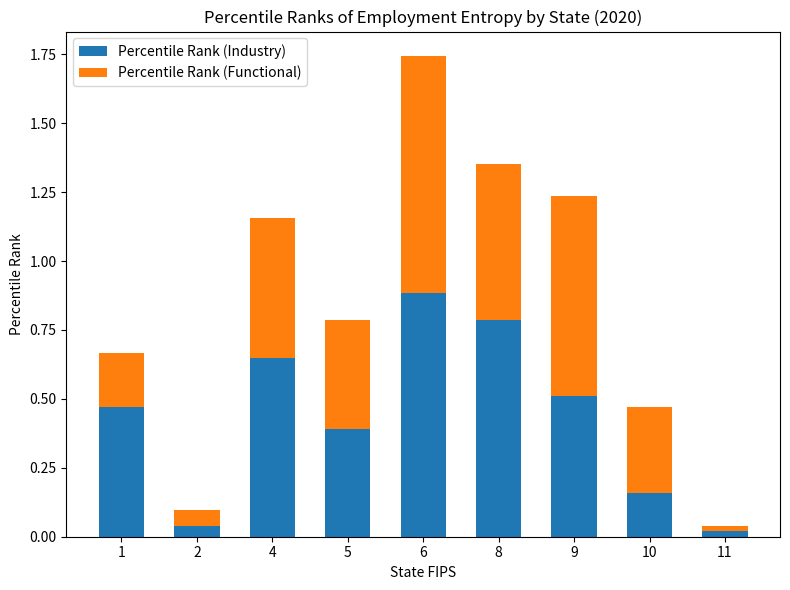

How many distinct data groups are displayed?

2